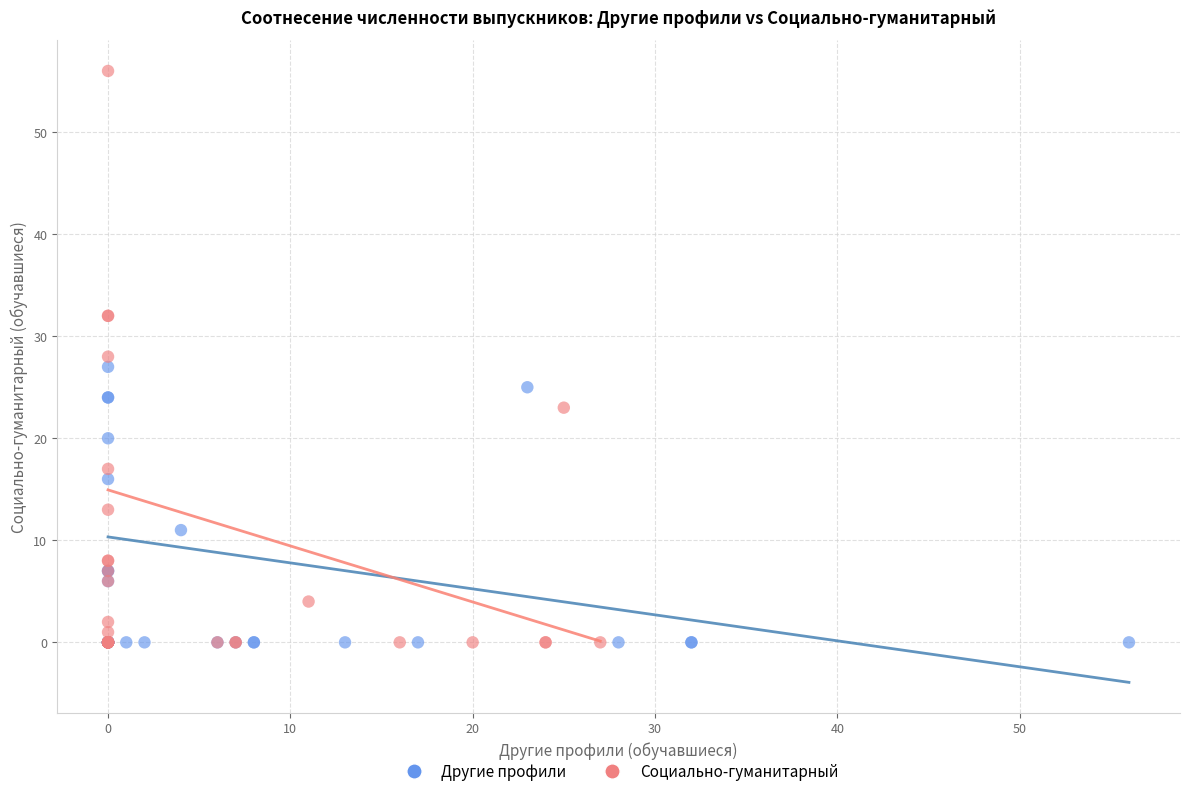

Which series contains the highest Y value?

Социально-гуманитарный